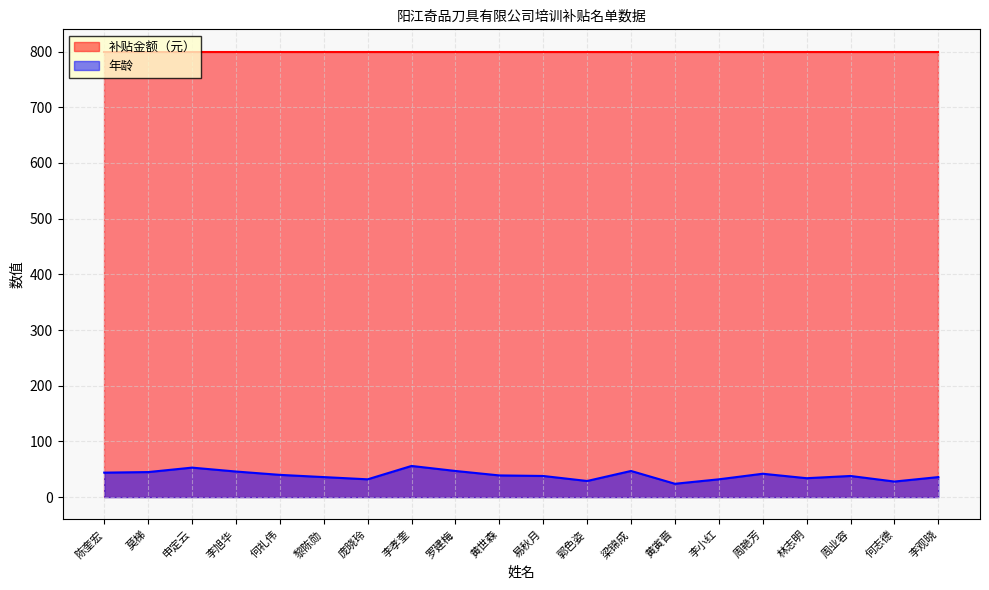

Where is the data nearest to the value 40?

何礼伟